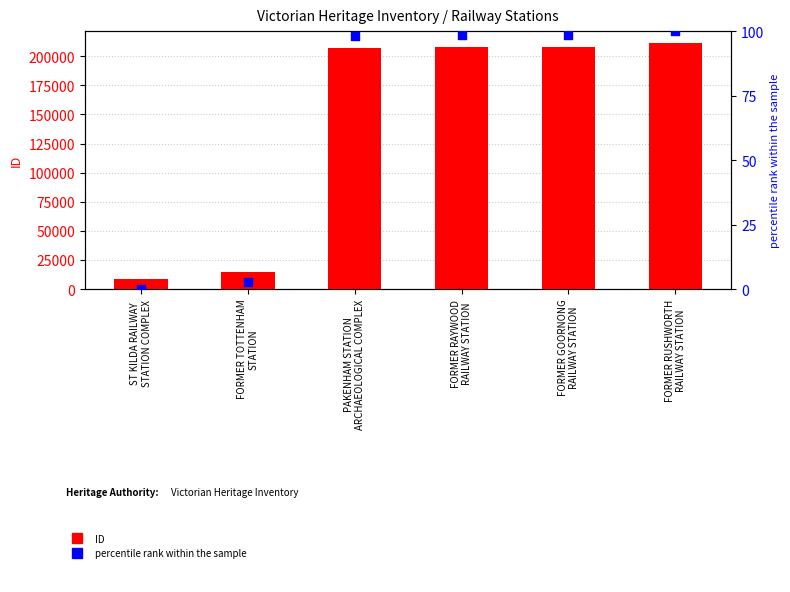

What are all the series names shown in the legend?

ID, percentile rank within the sample